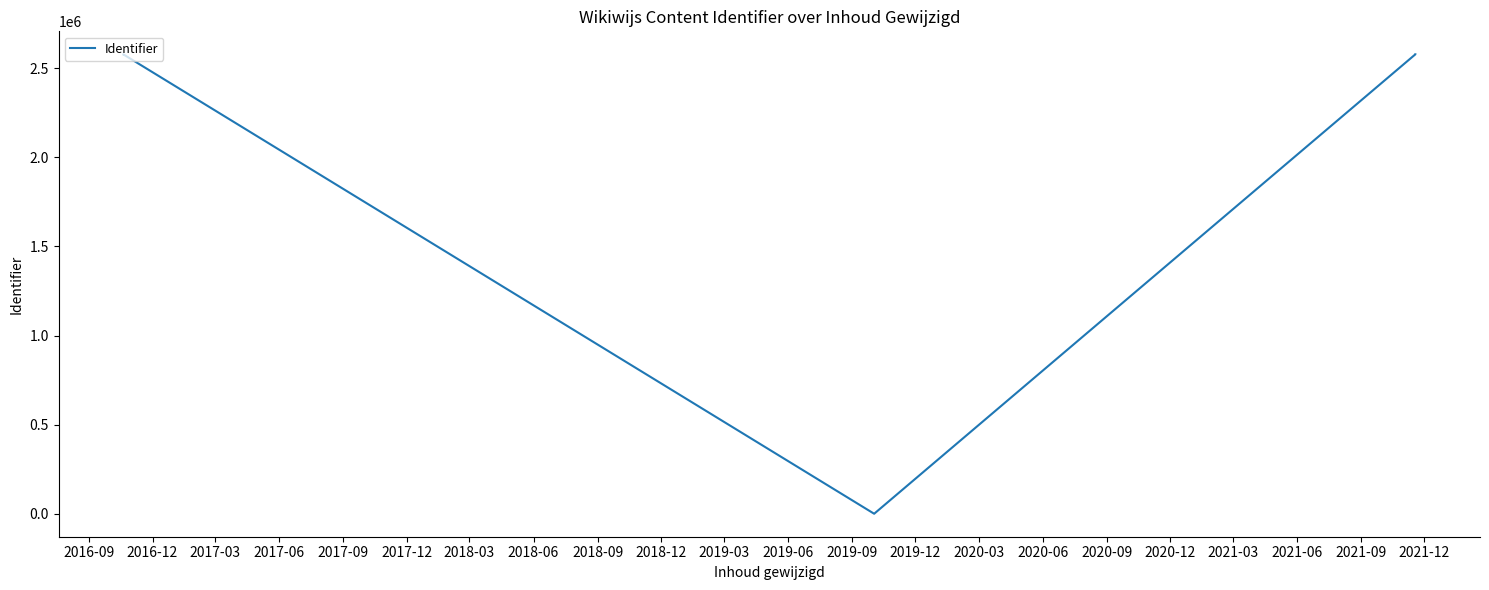

True or false: the data has more than 1 interior local peaks.

False